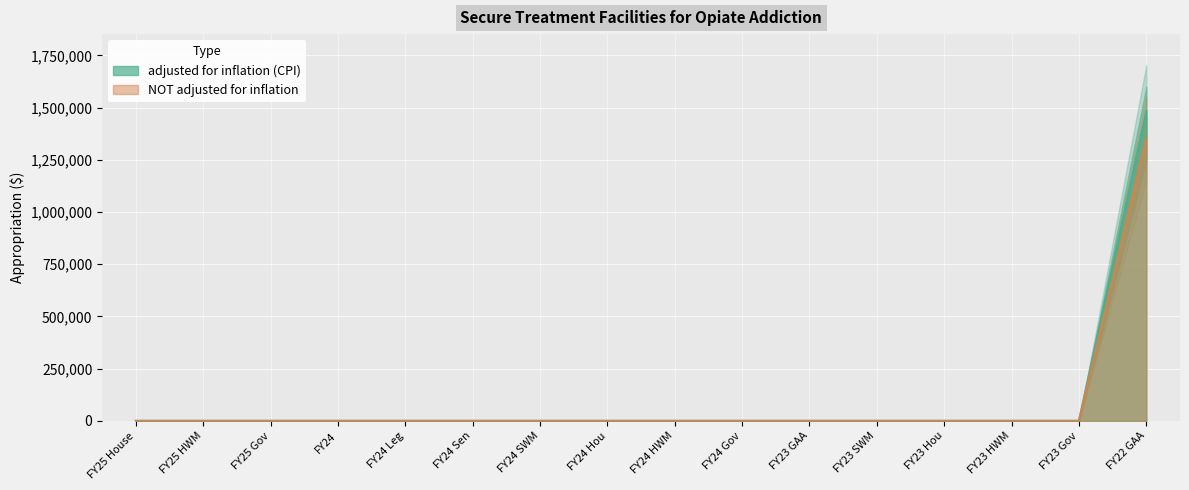

The value of NOT adjusted for inflation at FY25 HWM is 0. True or false?

True